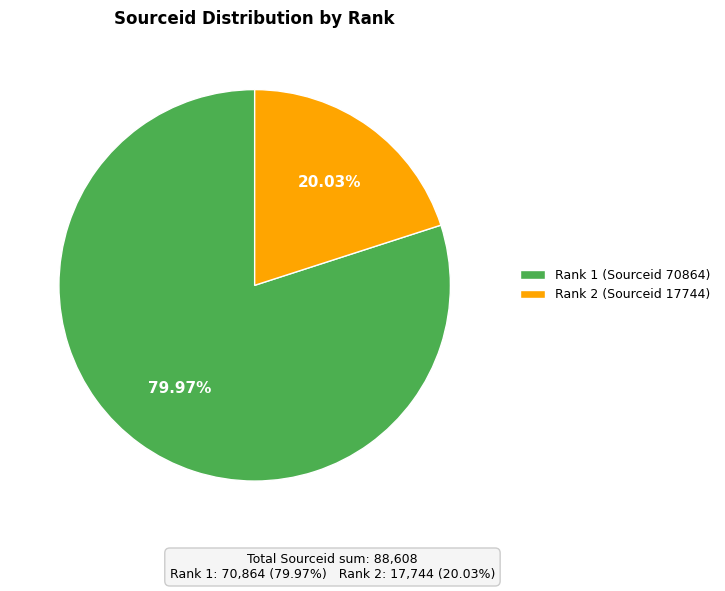

How many slices are in this pie chart?

2